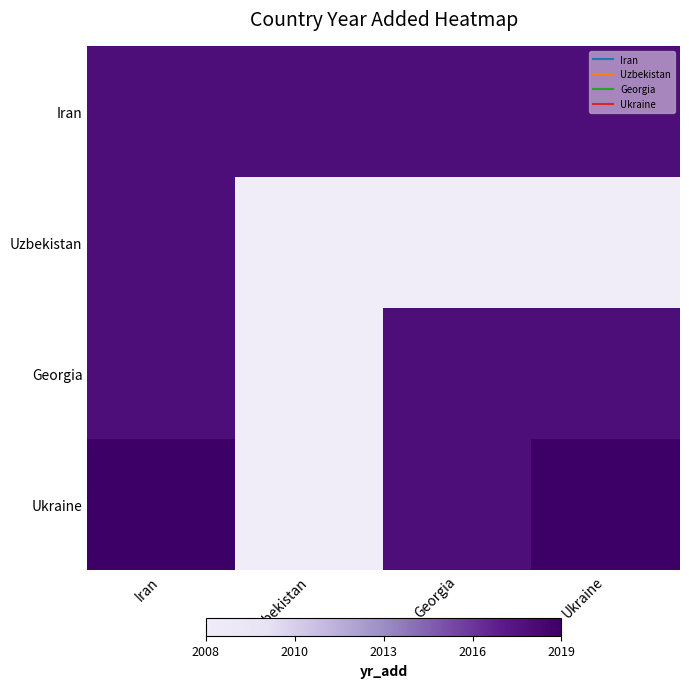

Between Georgia and Ukraine, which series saw the biggest shift?

Ukraine